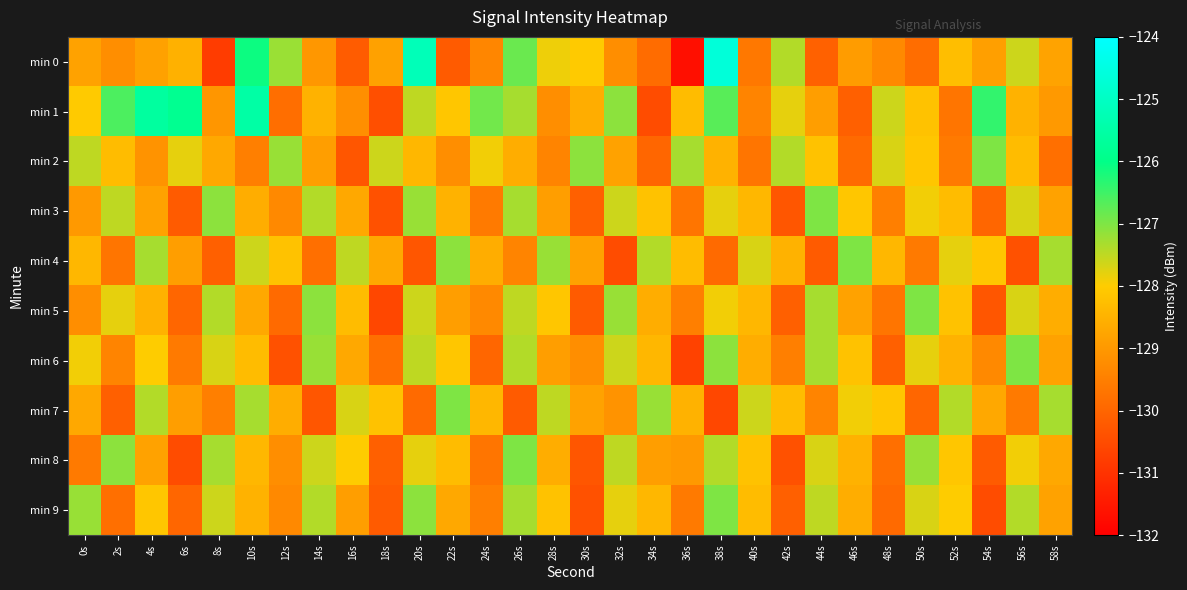

At which category is the sum across all series the highest?

38s